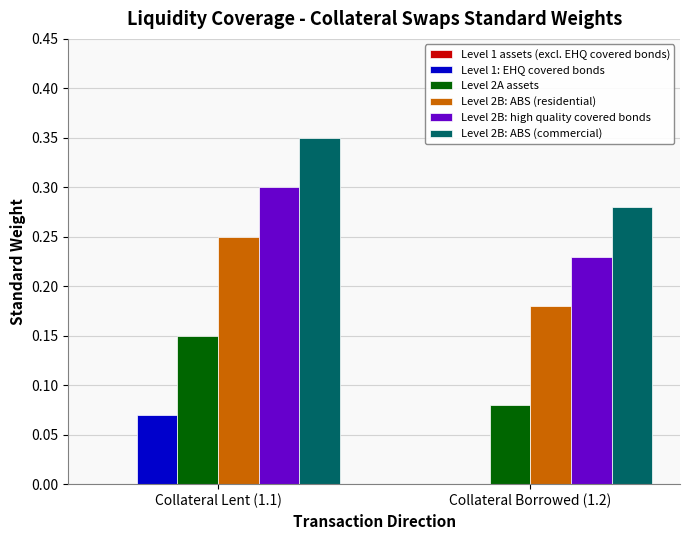

How many groups of bars are there?

2